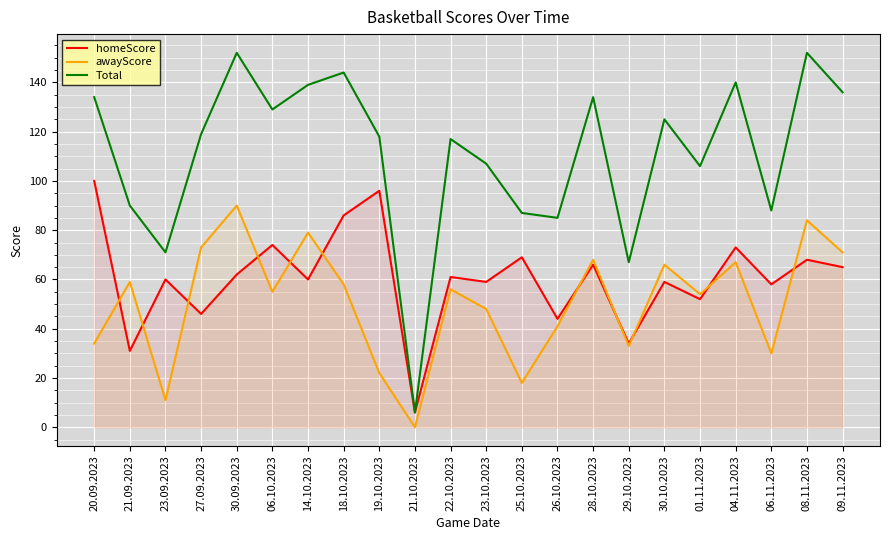

What is the value of the awayScore point at the 7th from the left?

79